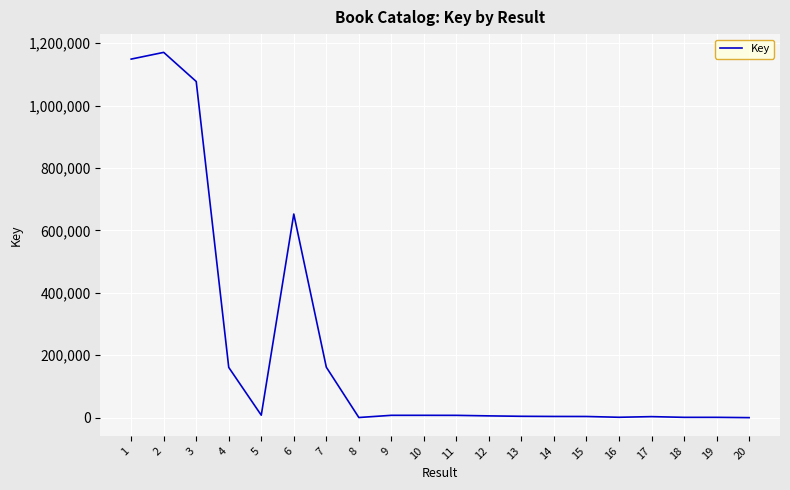

Is it true that the value at 1 is 1716981?

False